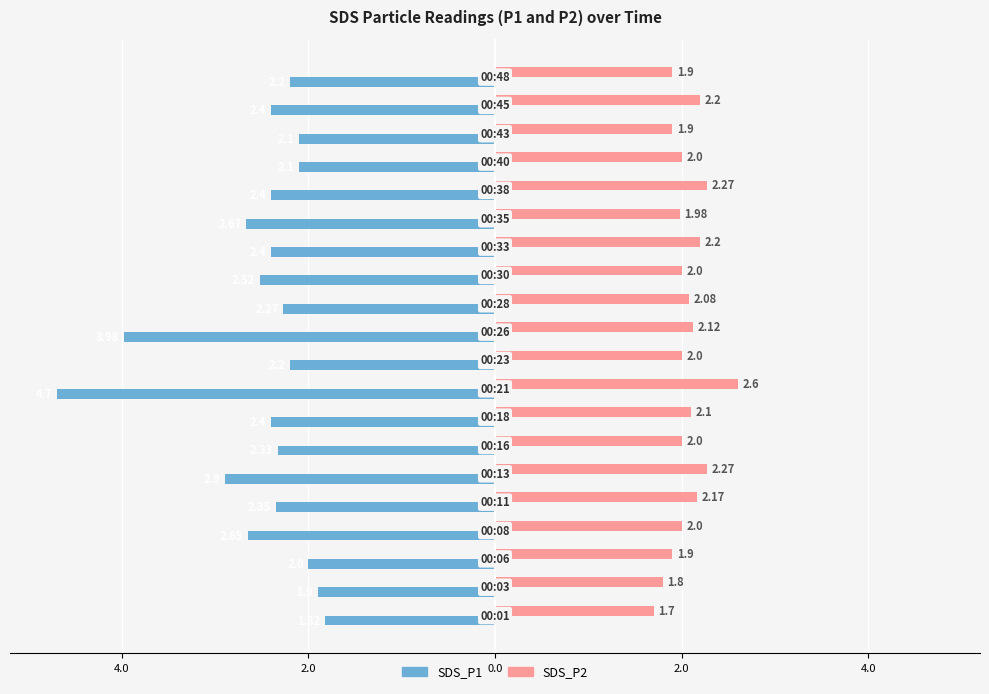

What are all the series names shown in the legend?

SDS_P1, SDS_P2